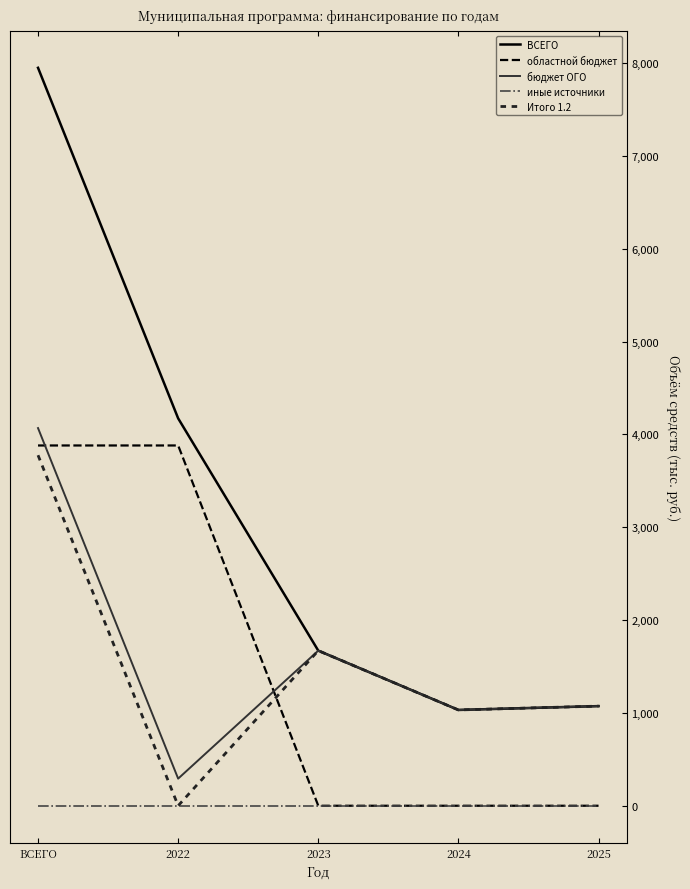

Which series has the widest spread of values?

ВСЕГО